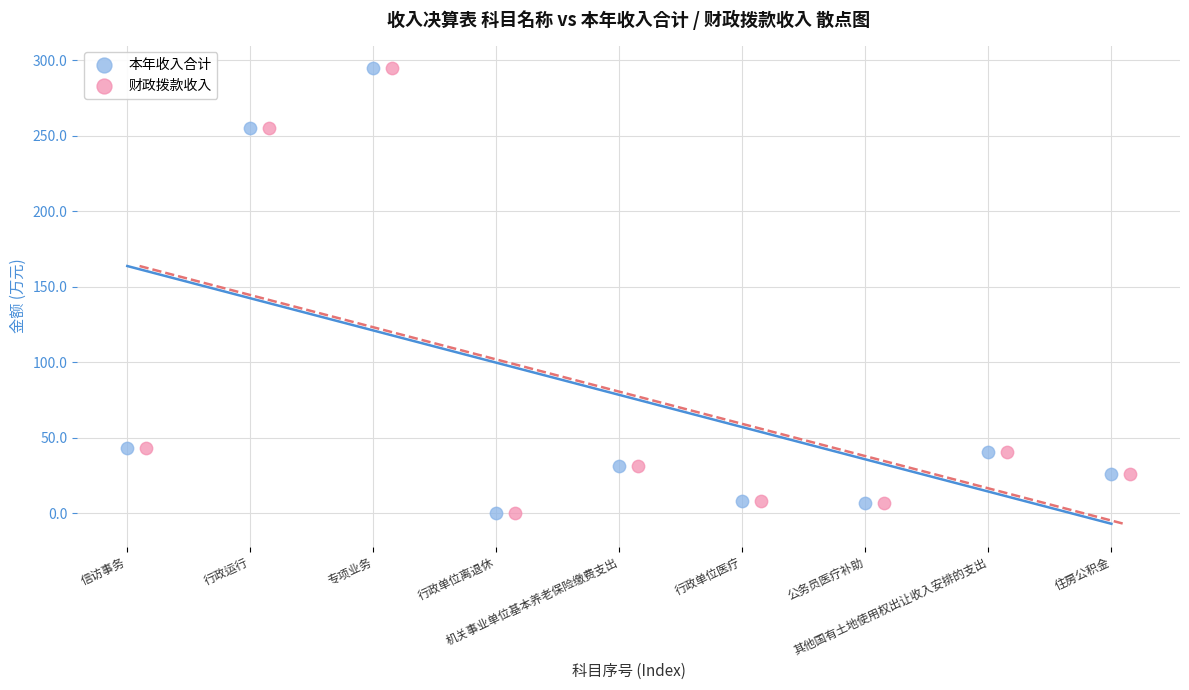

What are all the series names shown in the legend?

本年收入合计, 财政拨款收入